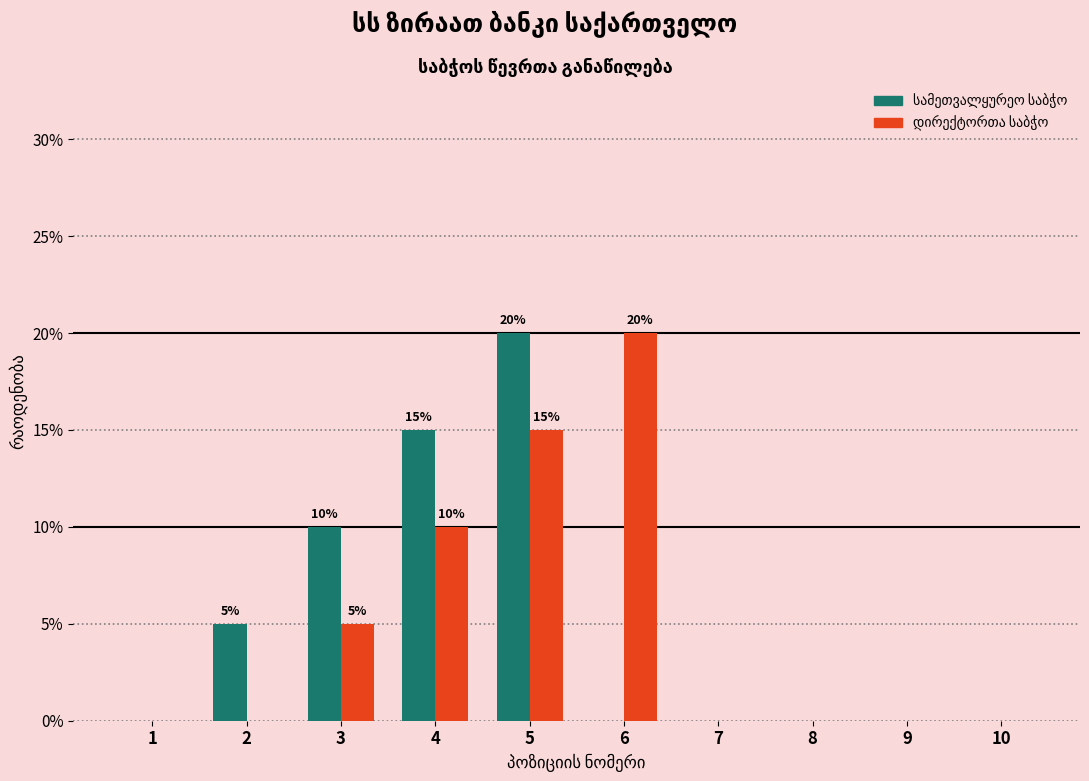

At which category is the sum across all series the highest?

5